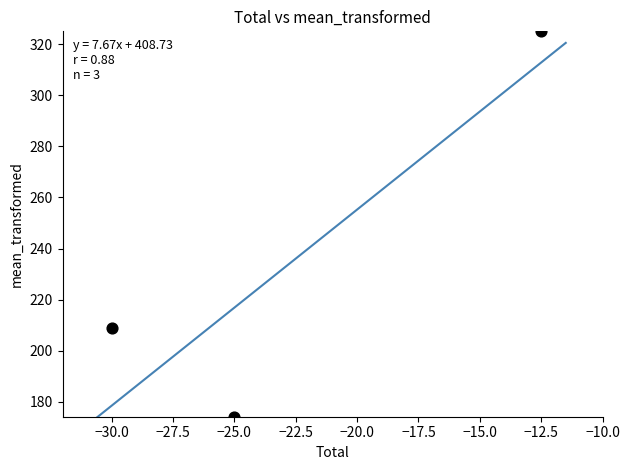

What is the range of Y values (max minus min)?

150.8